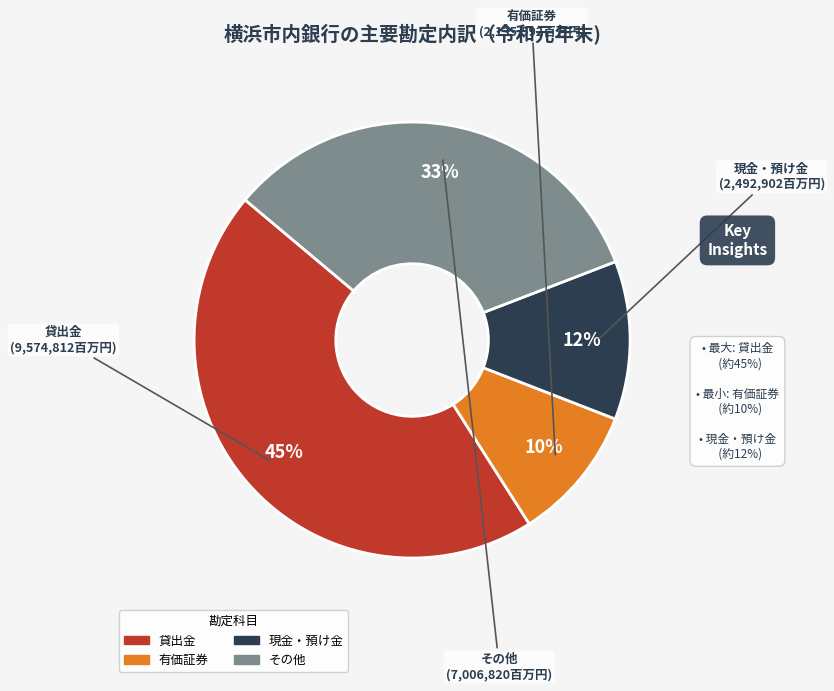

Does any single category account for the majority?

No